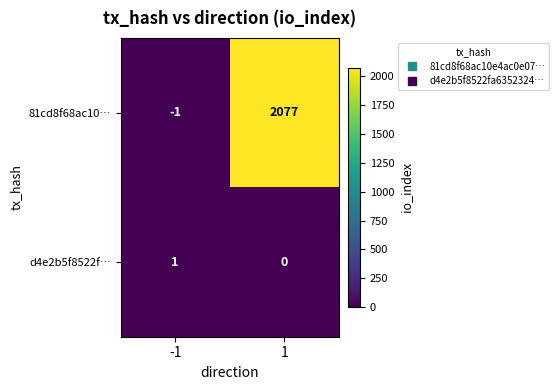

Between -1 and 1, which series saw the biggest shift?

81cd8f68ac10…